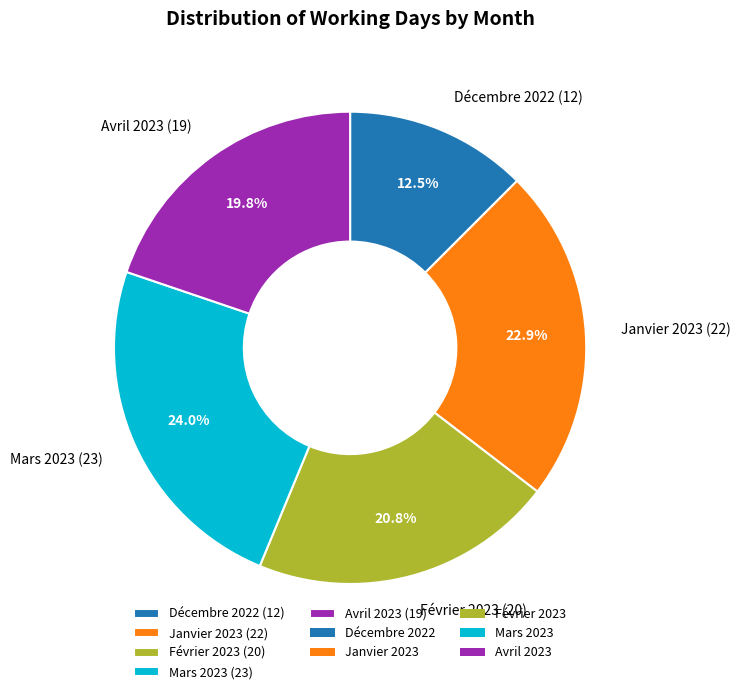

How much of the chart is everything except Mars 2023?

76.0%